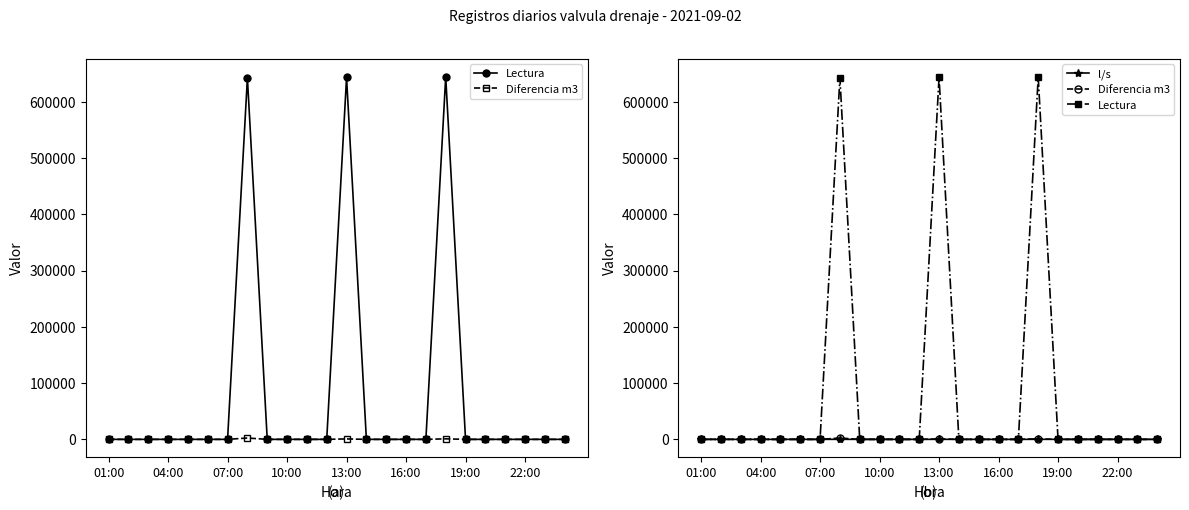

How many lines are shown in the chart?

3